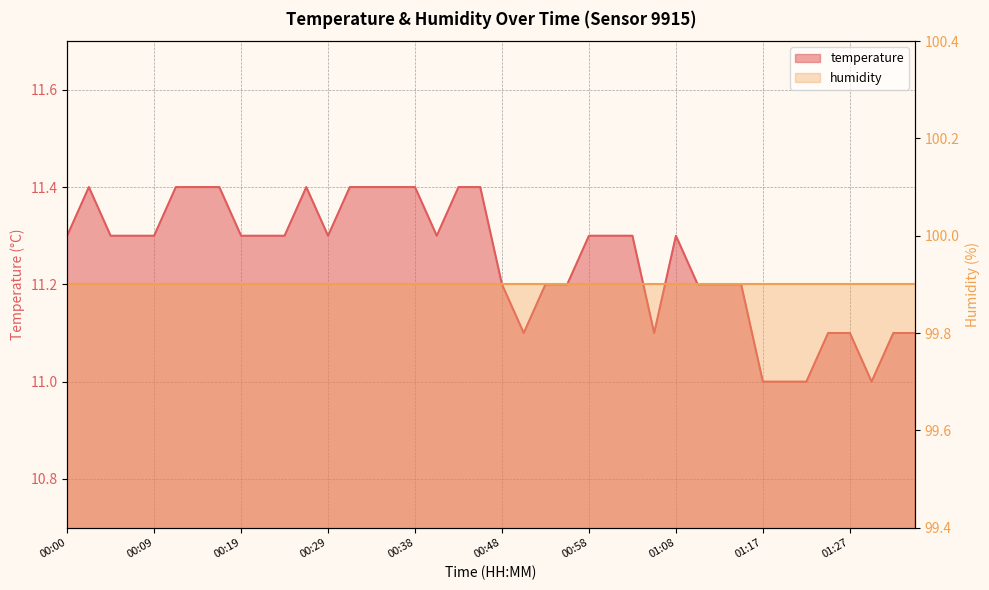

What is the label of the 23rd point from the left?

00:53